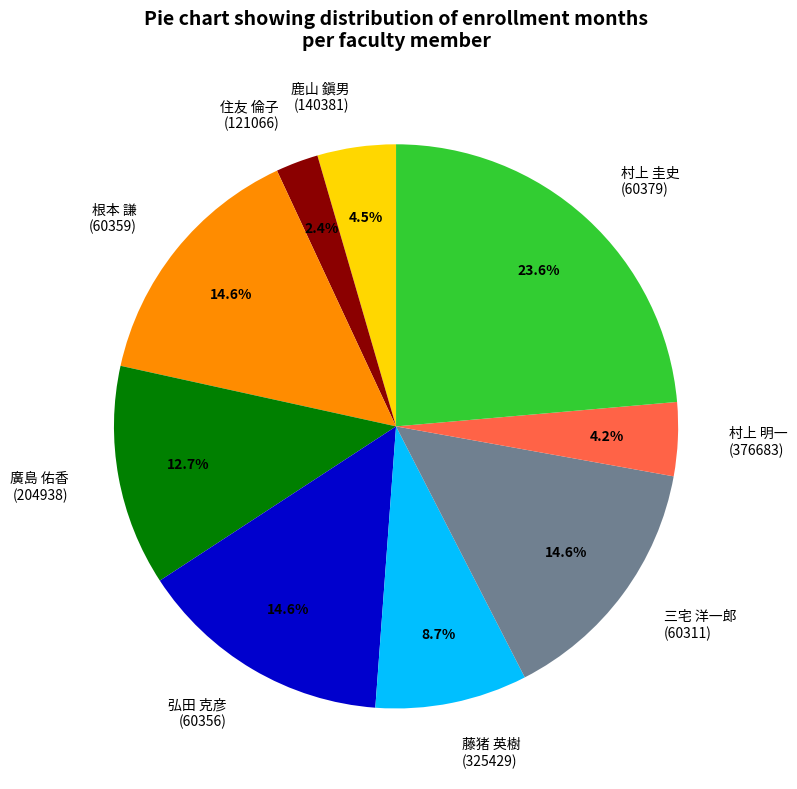

Approximately how many times larger is the value at 廣島 佑香 (204938) compared to 藤猪 英樹 (325429)?

1.5